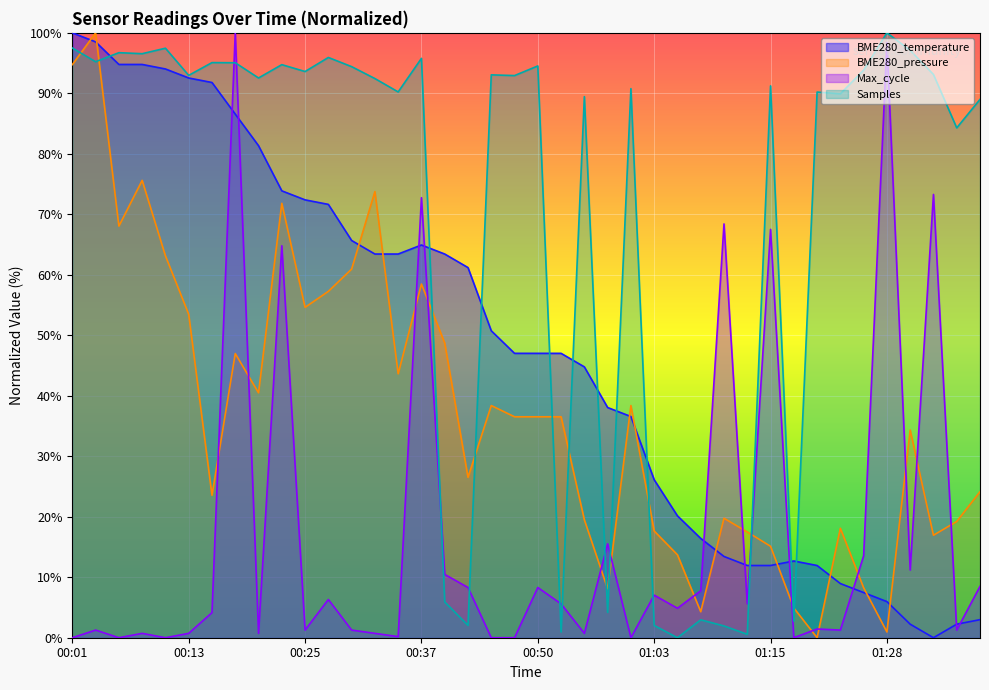

How many categories are shown in the chart?

40